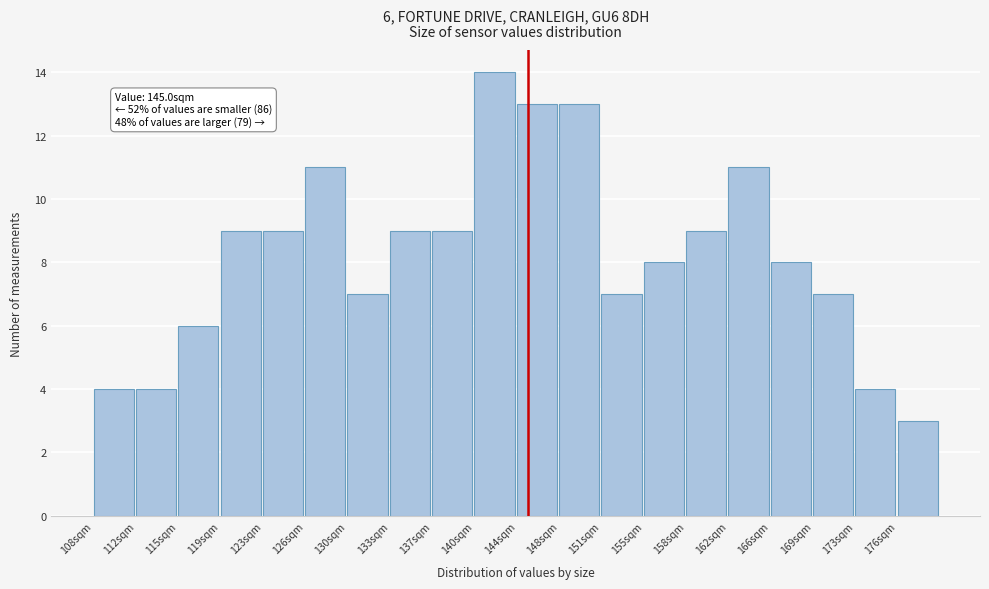

Over which range of the x-axis is the bar tallest?

140.5 to 144.0